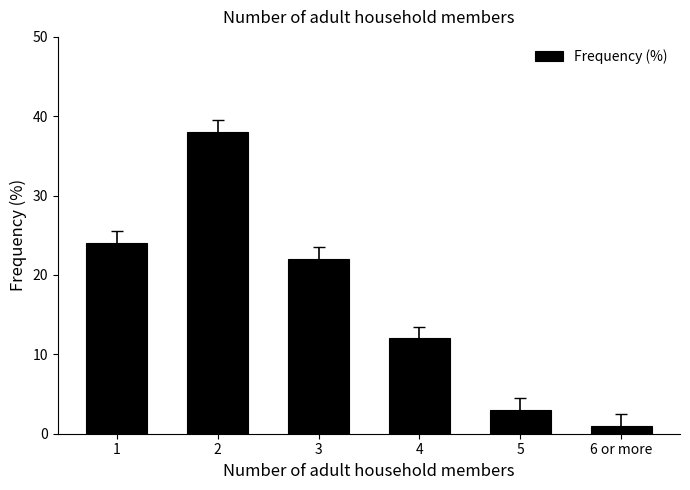

What is the ratio of the value at 1 to the value at 5?

8.0